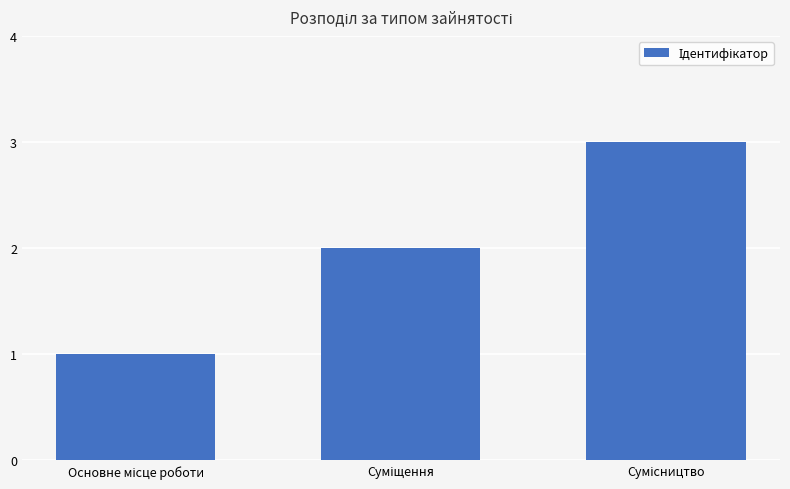

What is the maximum value shown in the chart?

3